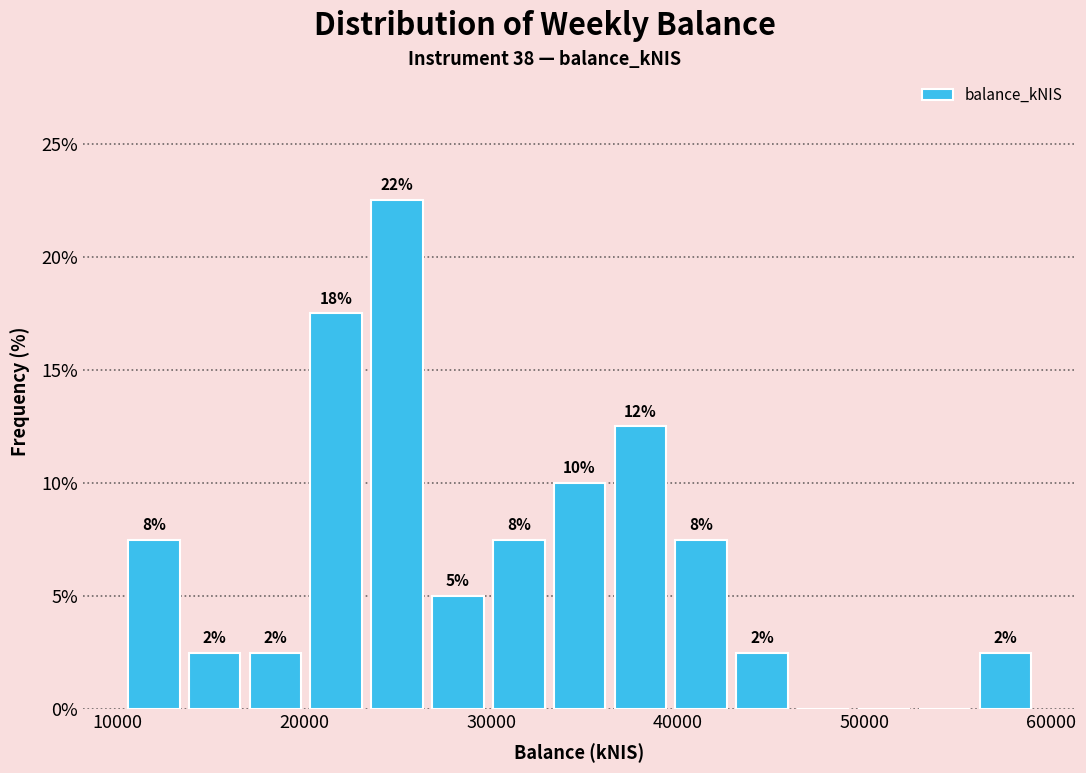

Around what value on the x-axis is the tallest bar? Give the approximate position of its centre, as read against the axis.

25000